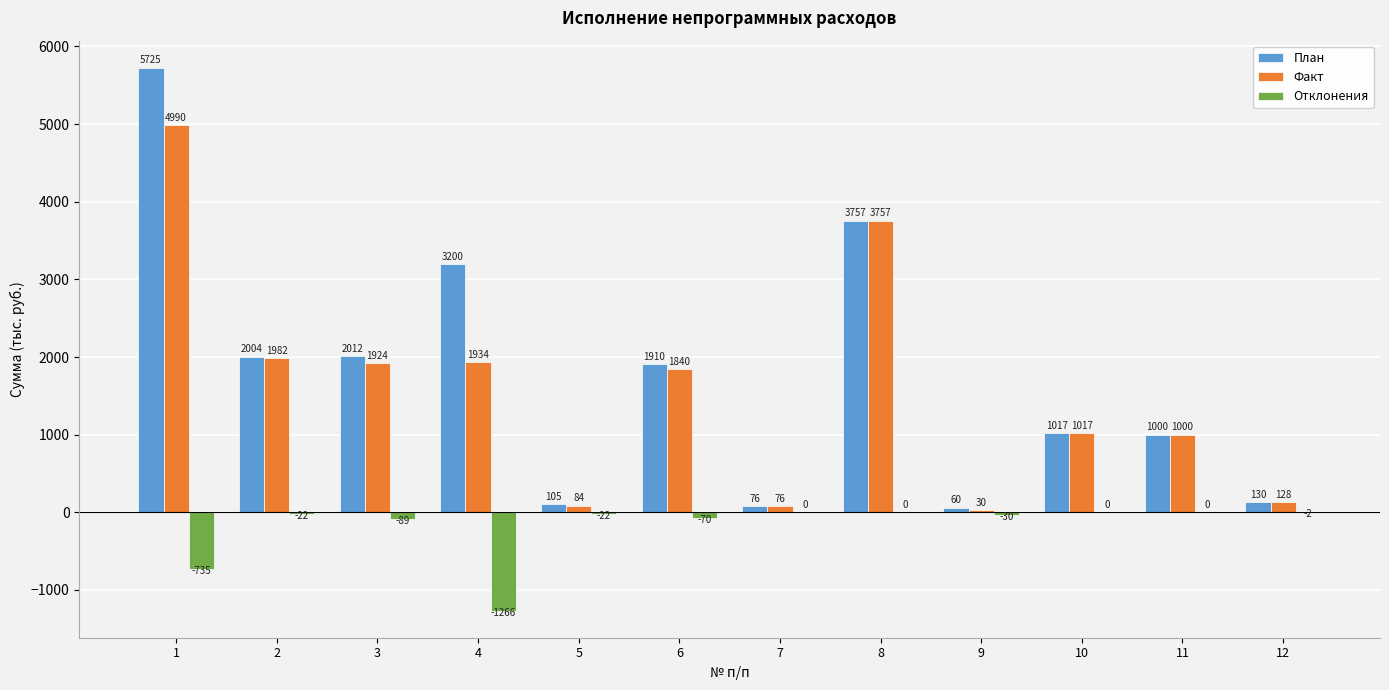

Are the bars grouped side by side (vs. stacked)?

Yes